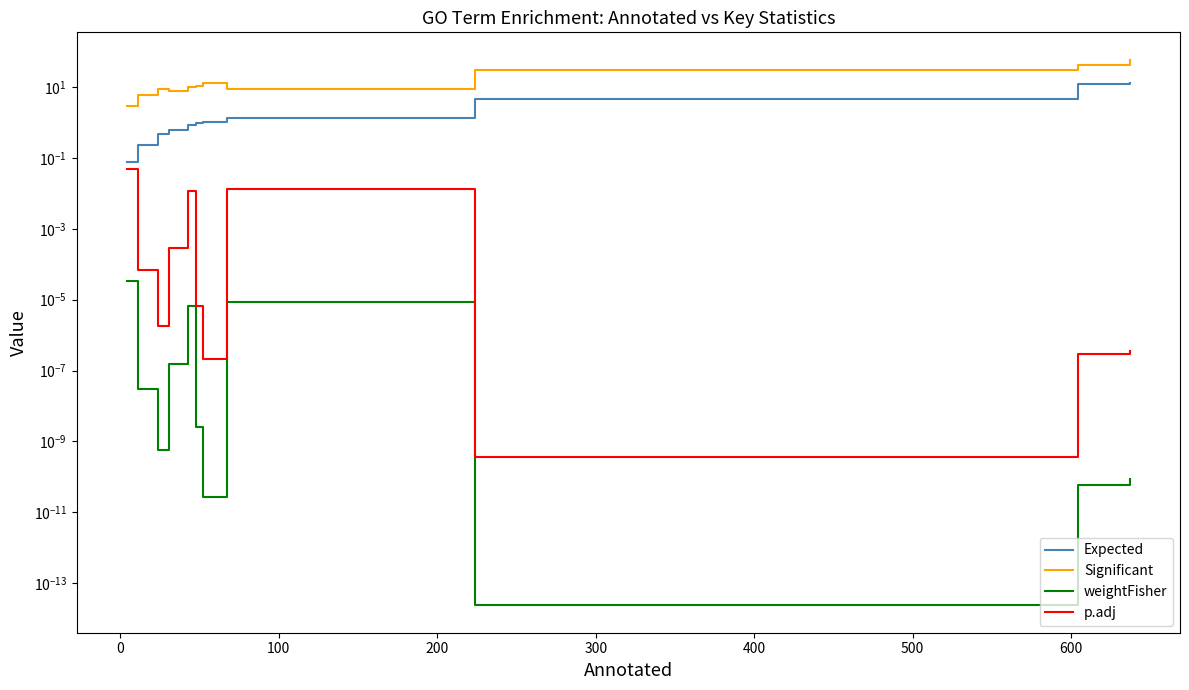

What position from the left is 300?

5